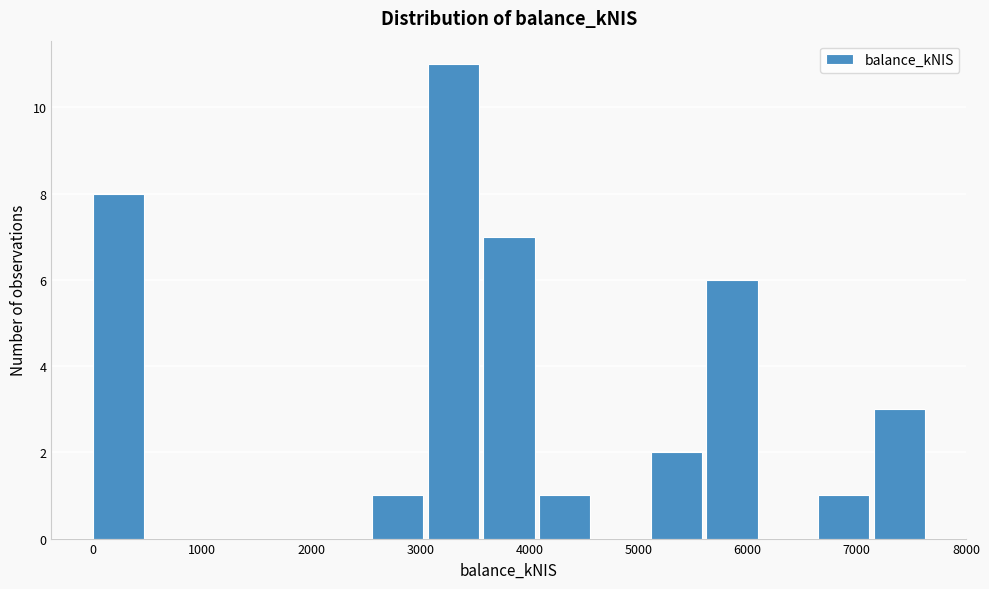

Reading left to right, list every bar in this chart as the range it spans on the x-axis followed by its height. Neither the bar edges nor the heights are printed on the chart, so give them approximately, as read against the axes.

0 to 500: 8
500 to 1000: 0
1000 to 1500: 0
1500 to 2000: 0
2000 to 2600: 0
2600 to 3100: 1
3100 to 3600: 11
3600 to 4100: 7
4100 to 4600: 1
4600 to 5100: 0
5100 to 5600: 2
5600 to 6100: 6
6100 to 6600: 0
6600 to 7200: 1
7200 to 7700: 3